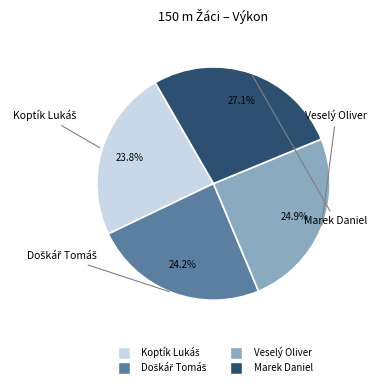

To the nearest percent, what is the average slice percentage?

25%